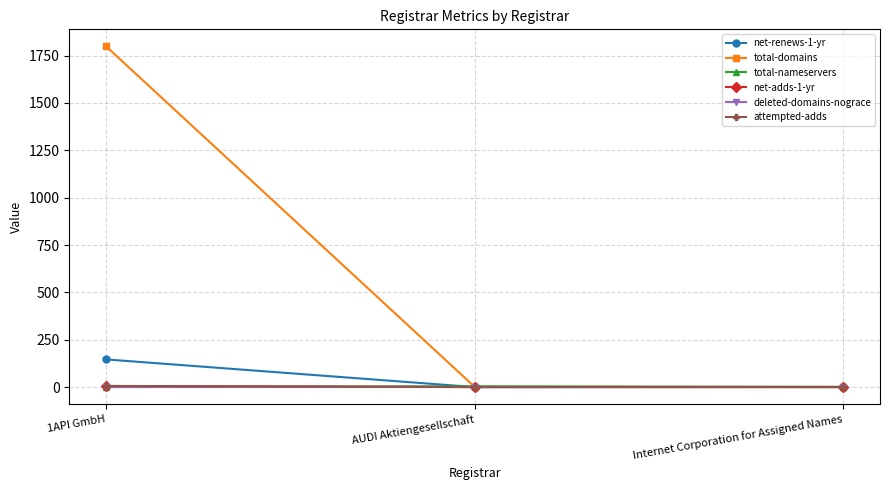

What is the average value of the net-adds-1-yr series?

2